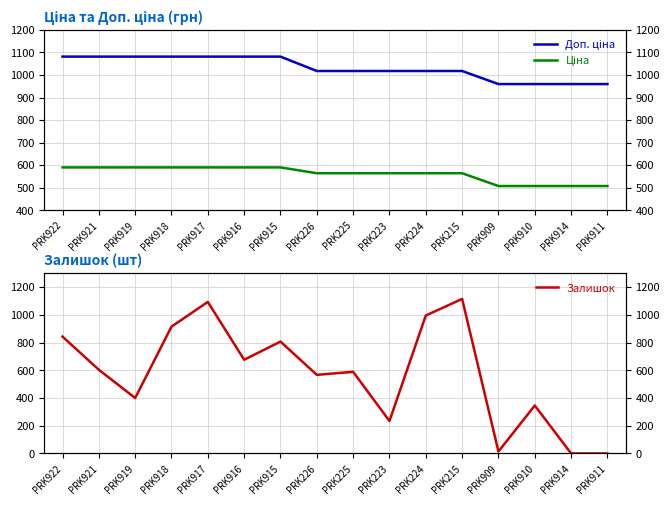

Where does the Залишок series first go above 604?

PRK922